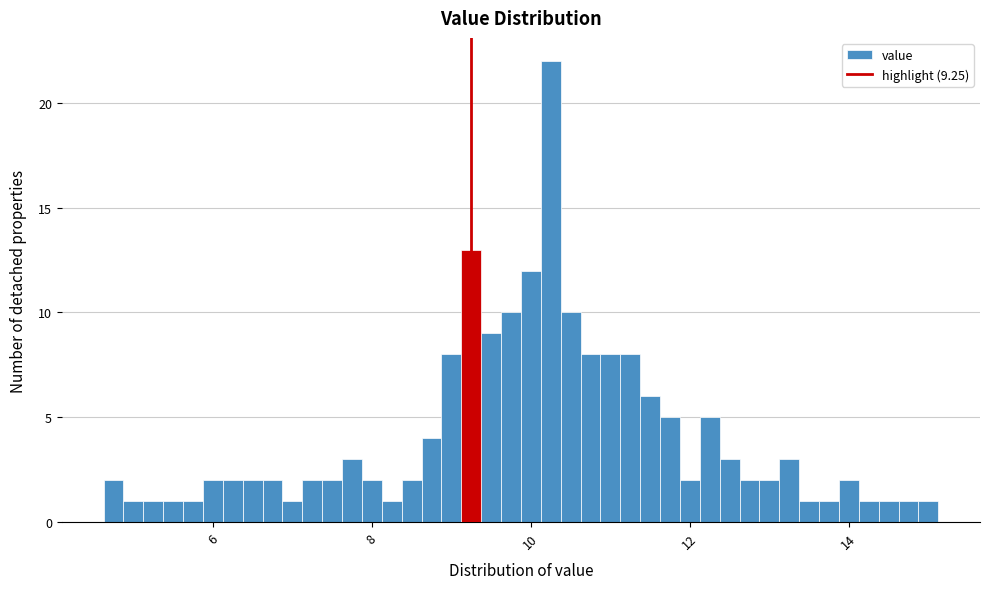

Around what value on the x-axis is the tallest bar? Give the approximate position of its centre, as read against the axis.

10.2